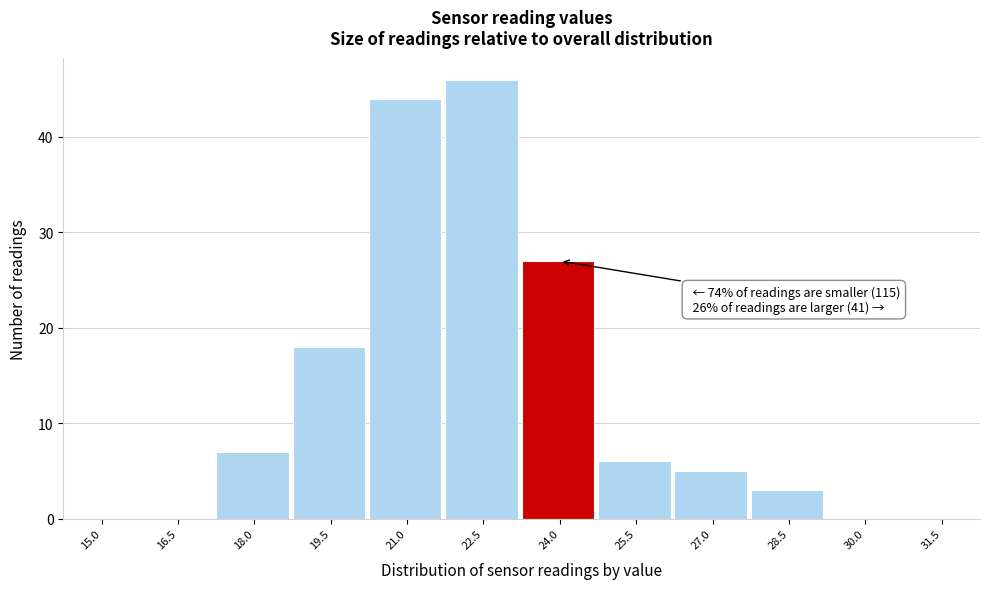

Reading left to right, transcribe all the data shown in this chart.

15.0=0	16.5=0	18.0=7	19.5=18	21.0=44	22.5=46	24.0=27	25.5=6	27.0=5	28.5=3	30.0=0	31.5=0